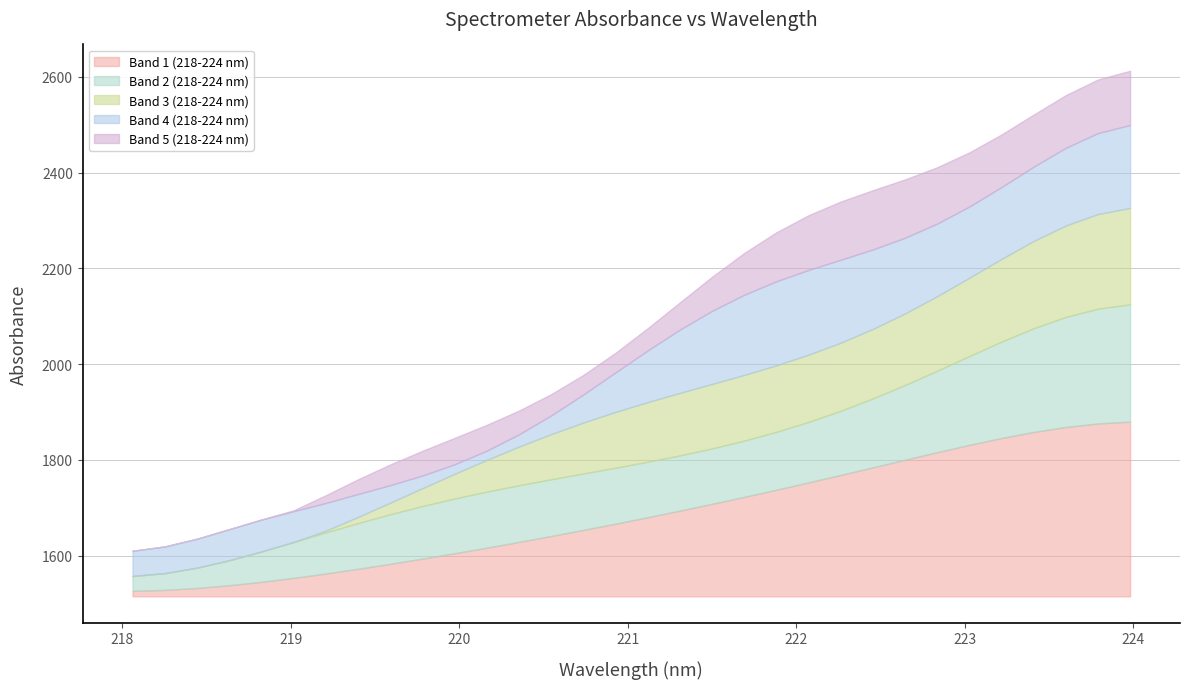

Is it true that y equals 2137.4 at 17?

True